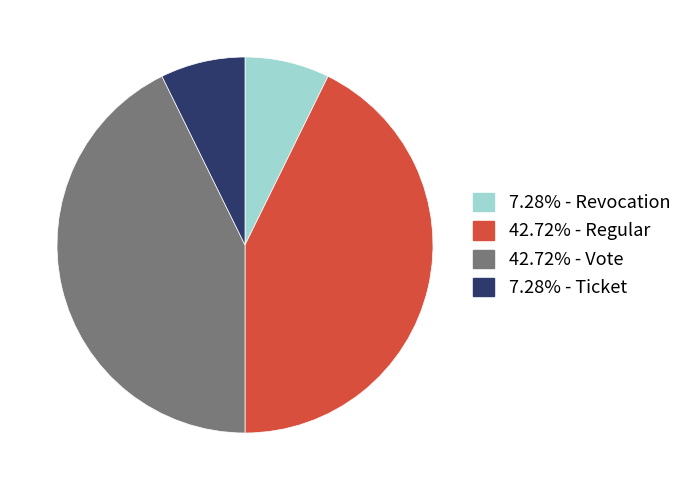

Is there a majority slice in this chart?

No